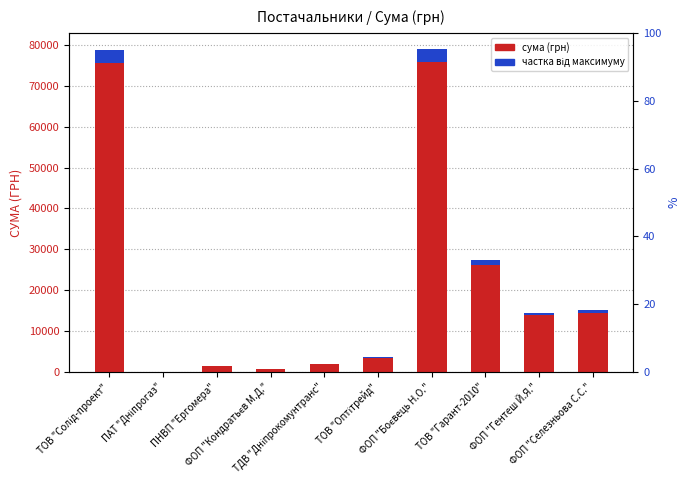

The сума (грн) series shows 2065.5 at ТОВ "Оптітрейд". True or false?

False